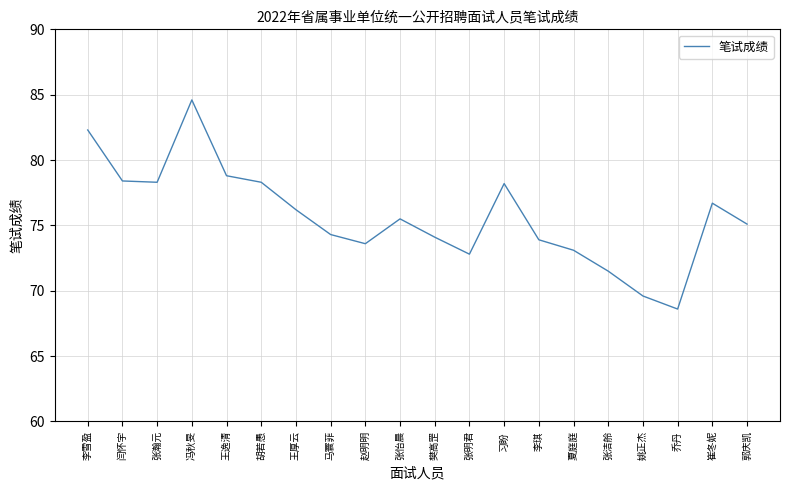

Which has a higher value, 郭庆凯 or 李琪?

郭庆凯